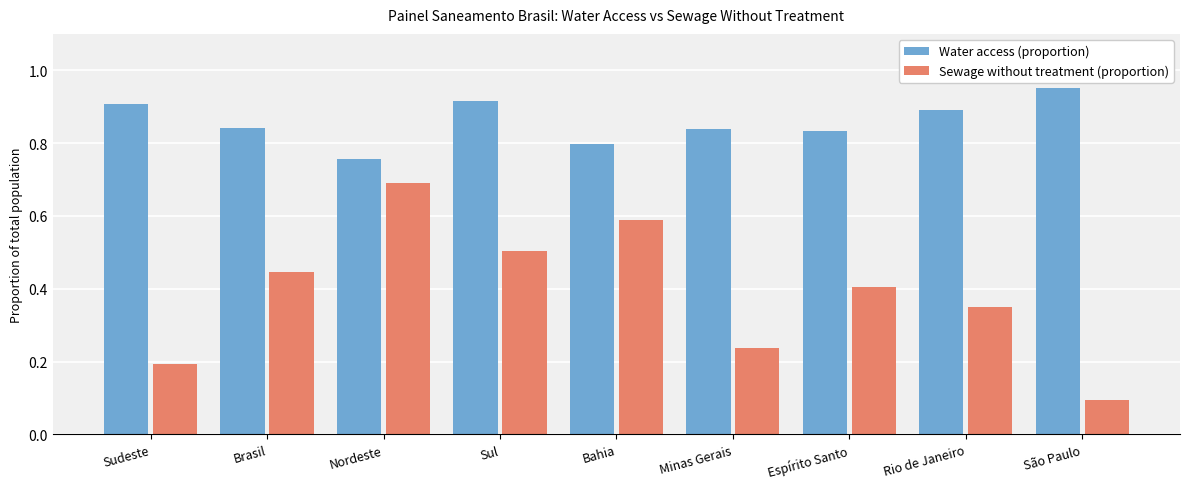

True or false: Sewage without treatment (proportion) has a value of 0.1 at São Paulo.

True